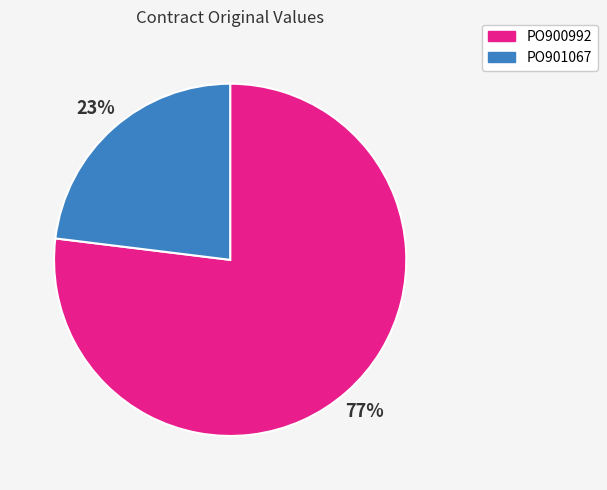

Is the sum of PO901067 and PO900992 greater than half?

Yes